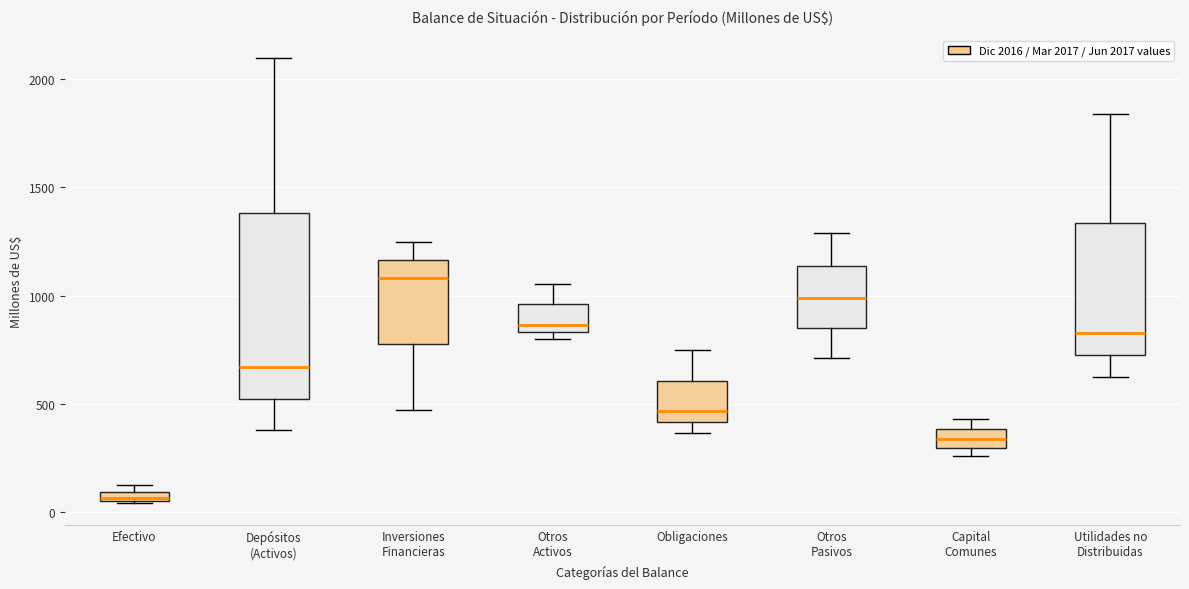

Where does the upper whisker of the box for Obligaciones end on the y-axis? The values are not printed on the chart, so give them approximately, as read against the axis.

750